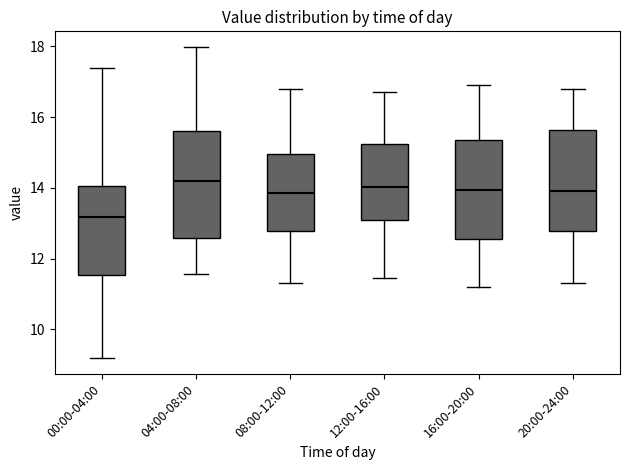

Reading left to right, transcribe this box plot: for each box, give where its median line is, the range the box spans, and where its two whiskers end, as read against the y-axis. The values are not printed on the chart, so give them approximately, as read against the axis.

00:00-04:00: median 13.2, box 11.6 to 14.0, whiskers 9.2 to 17.4
04:00-08:00: median 14.2, box 12.6 to 15.6, whiskers 11.6 to 18.0
08:00-12:00: median 13.8, box 12.8 to 15.0, whiskers 11.4 to 16.8
12:00-16:00: median 14.0, box 13.0 to 15.2, whiskers 11.4 to 16.8
16:00-20:00: median 14.0, box 12.6 to 15.4, whiskers 11.2 to 17.0
20:00-24:00: median 14.0, box 12.8 to 15.6, whiskers 11.4 to 16.8